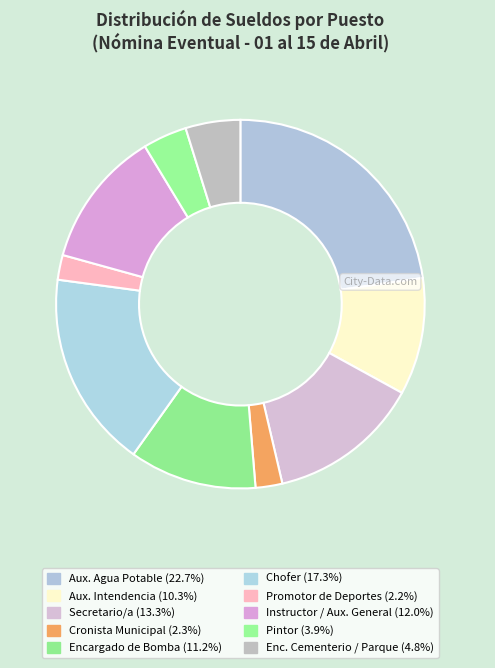

Is Enc. Cementerio / Parque the majority of the pie?

No